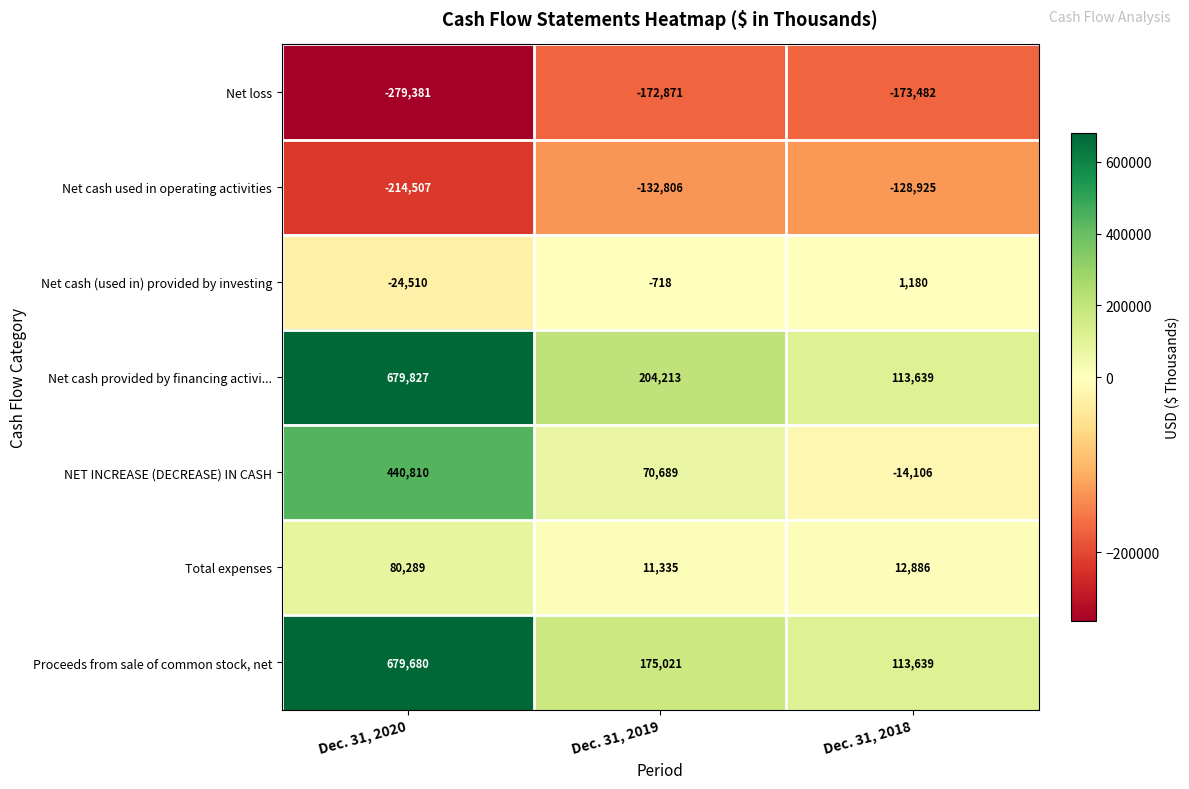

Between Dec. 31, 2020 and Dec. 31, 2019, which series saw the biggest shift?

Proceeds from sale of common stock, net